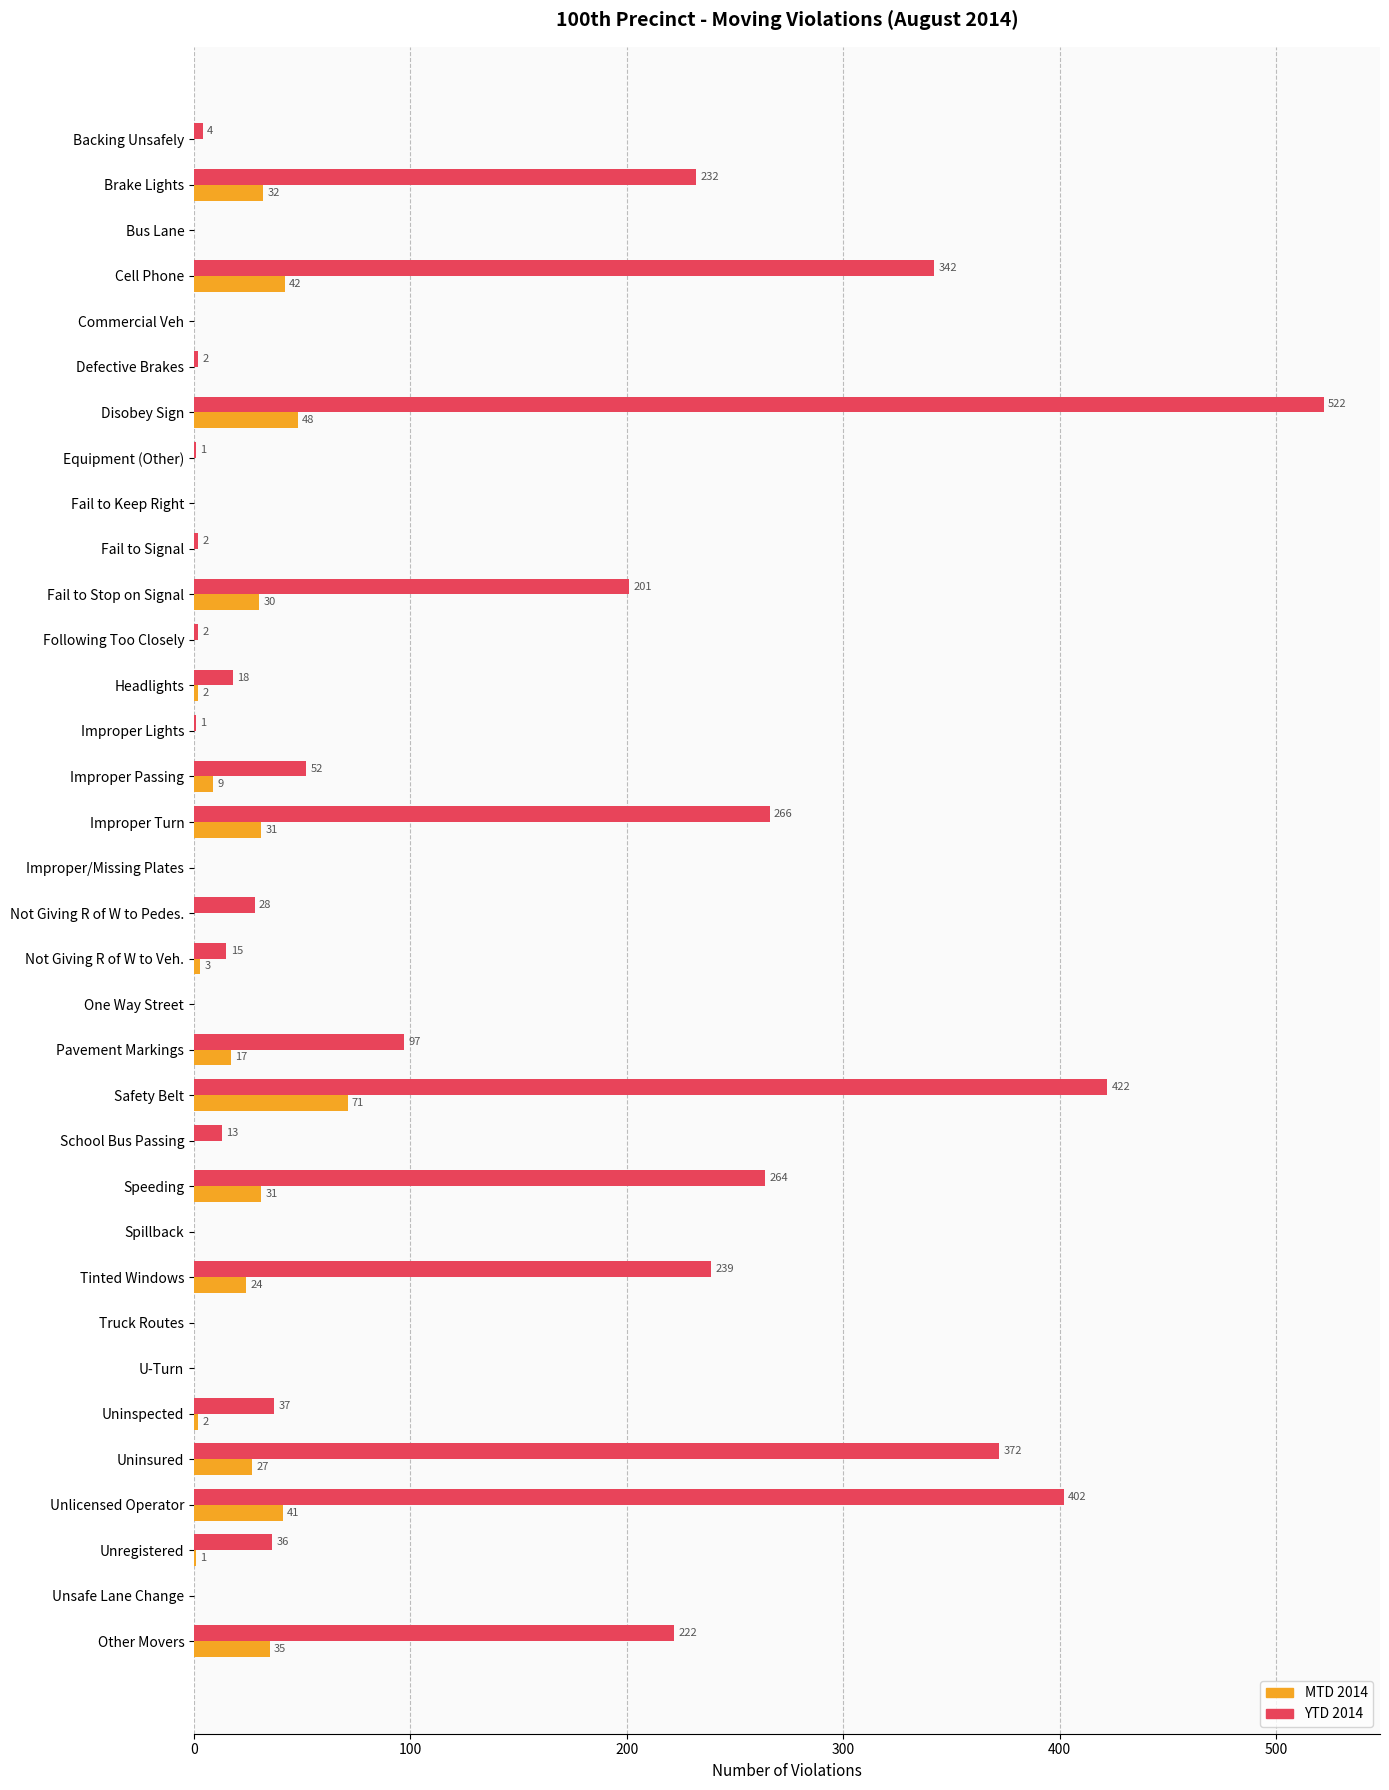

Is the value of YTD 2014 at Uninsured greater than the value of MTD 2014 at Safety Belt?

Yes